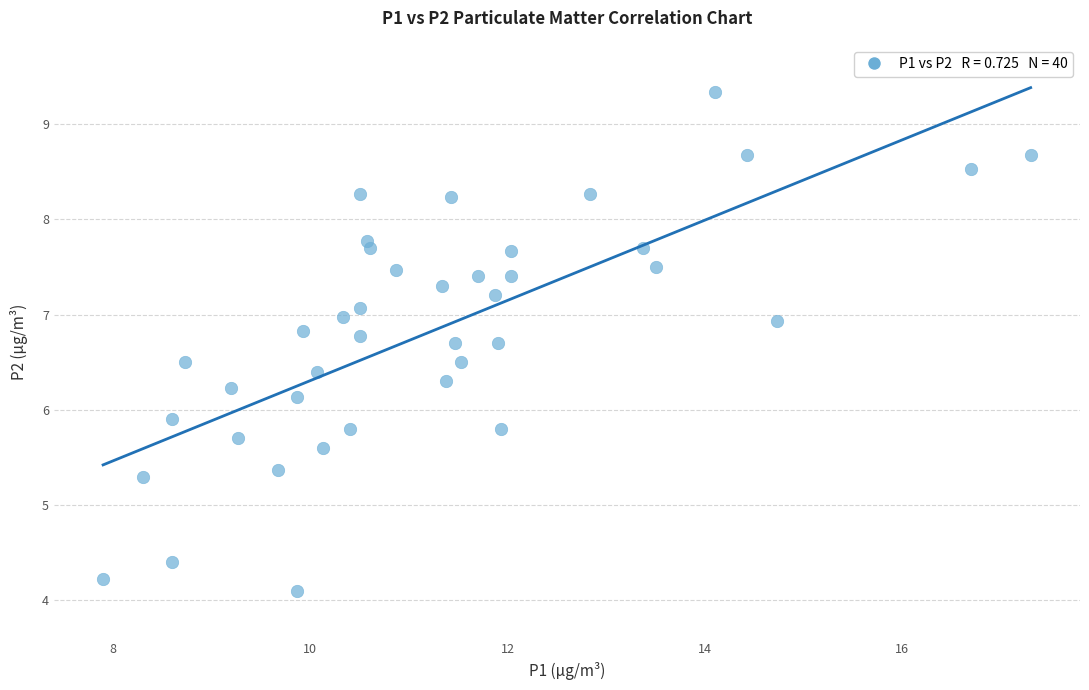

What is the range of Y values (max minus min)?

5.2